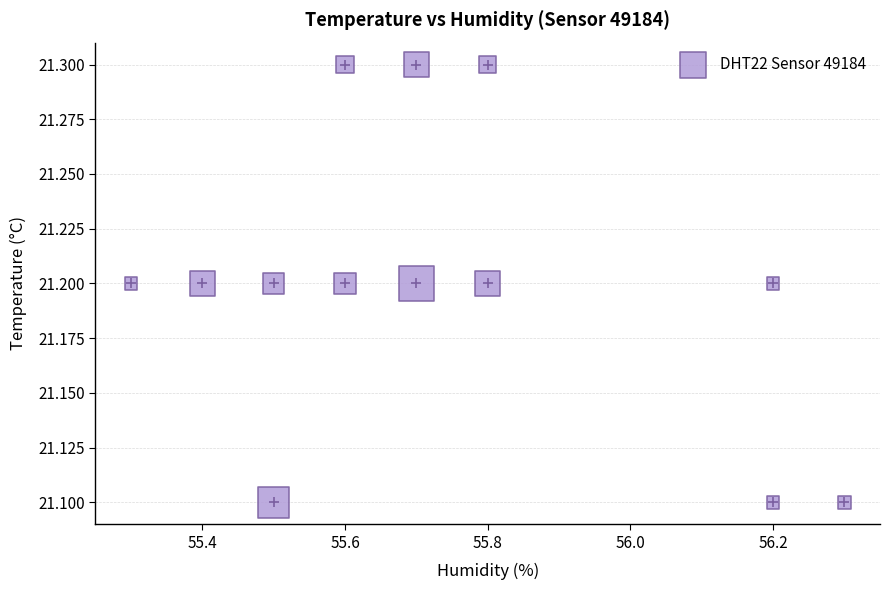

What is the range of X values (max minus min)?

1.0